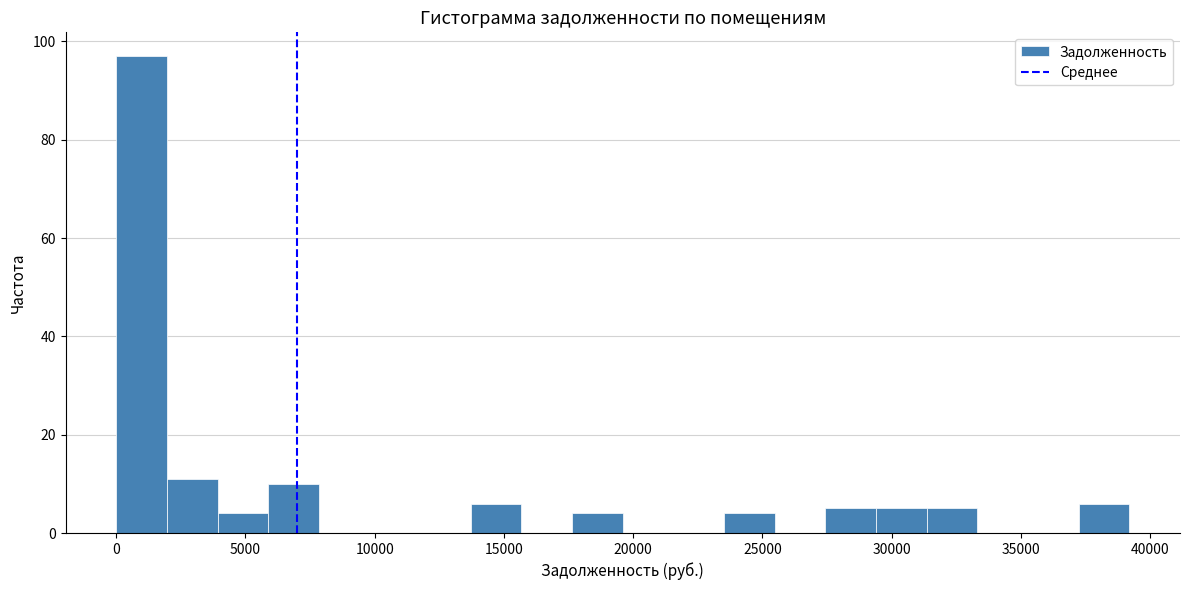

Read against the x-axis, roughly where is the centre of the tallest bar?

1000